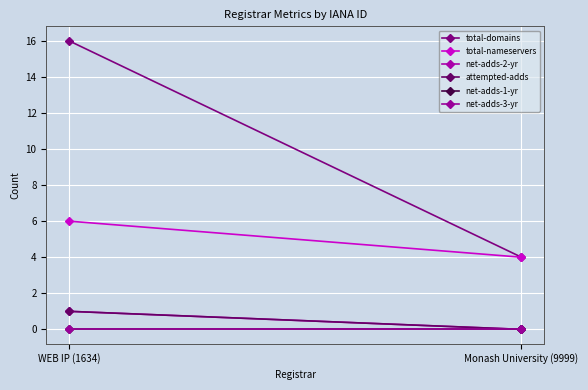

Reading left to right, transcribe all the data shown in this chart.

total-domains: WEB IP (1634)=16	Monash University (9999)=4
total-nameservers: WEB IP (1634)=6	Monash University (9999)=4
net-adds-2-yr: WEB IP (1634)=1	Monash University (9999)=0
attempted-adds: WEB IP (1634)=1	Monash University (9999)=0
net-adds-1-yr: WEB IP (1634)=0	Monash University (9999)=0
net-adds-3-yr: WEB IP (1634)=0	Monash University (9999)=0